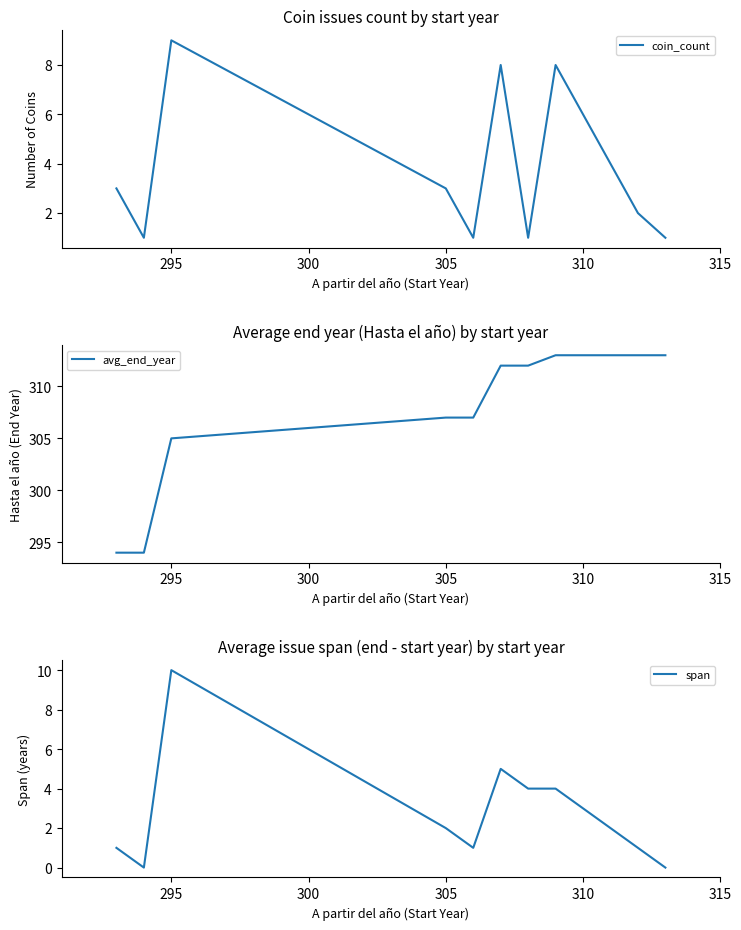

What is the maximum value for span?

10